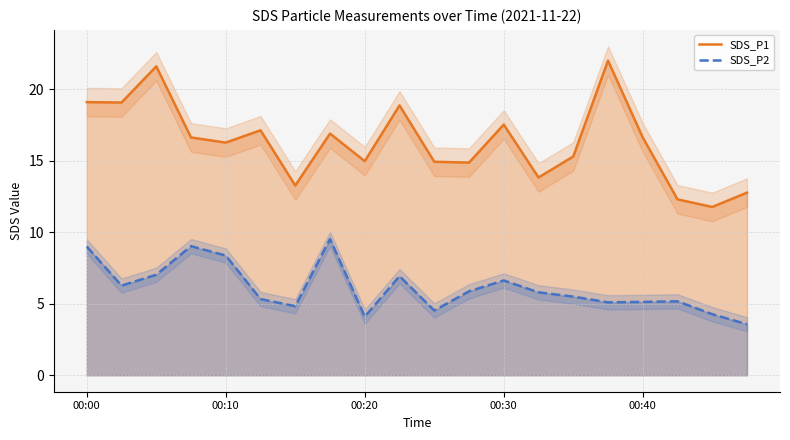

List the series in order of their peak value, highest first.

SDS_P1, SDS_P2